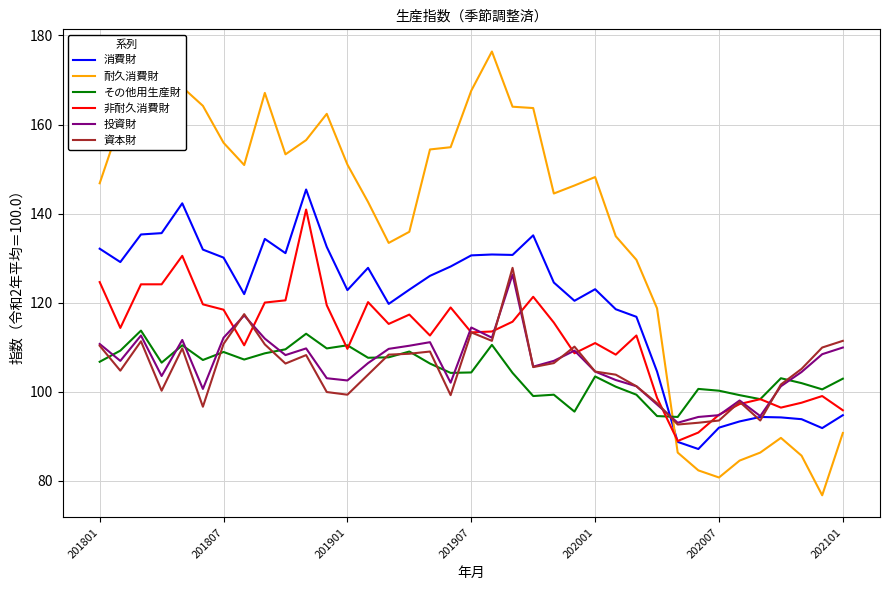

Which series has the largest total across all categories?

耐久消費財